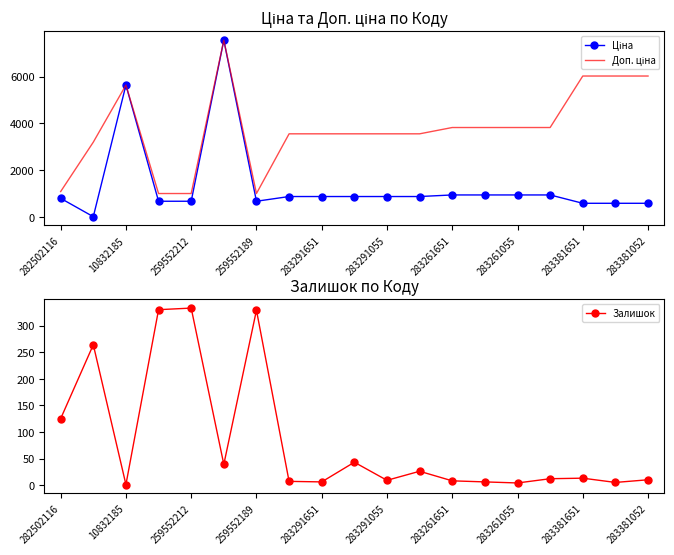

At which label is Залишок closest to 167?

282502116